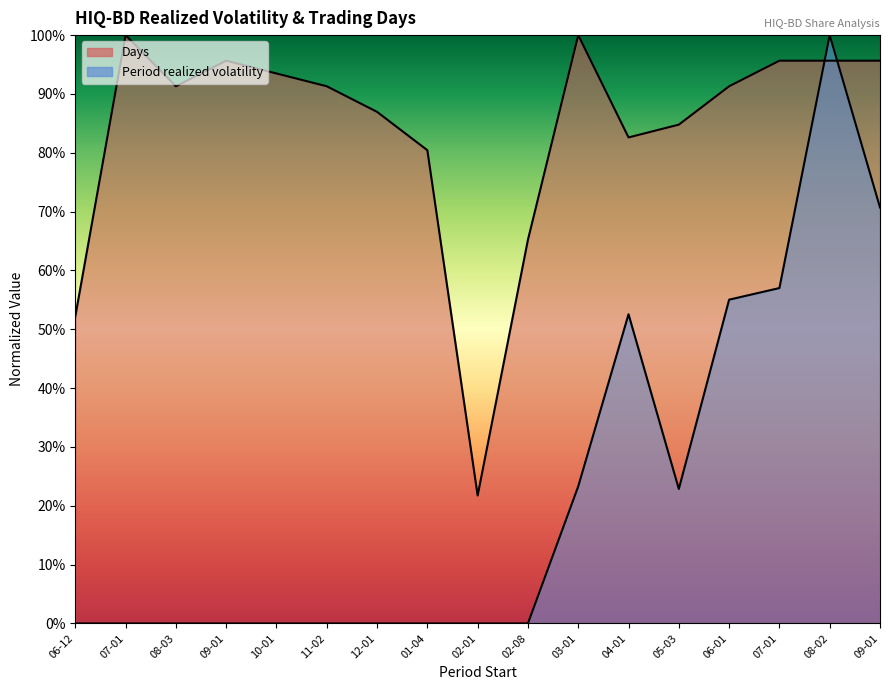

At which label does Days first exceed 91?

07-01